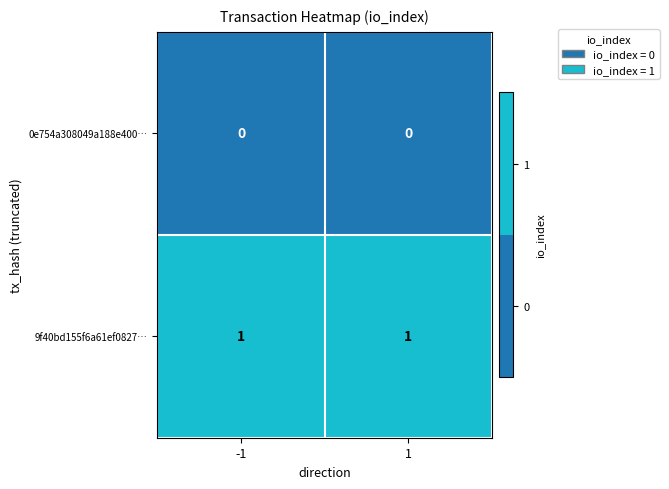

The value of 0e754a308049a188e400… at 1 is 0. True or false?

True